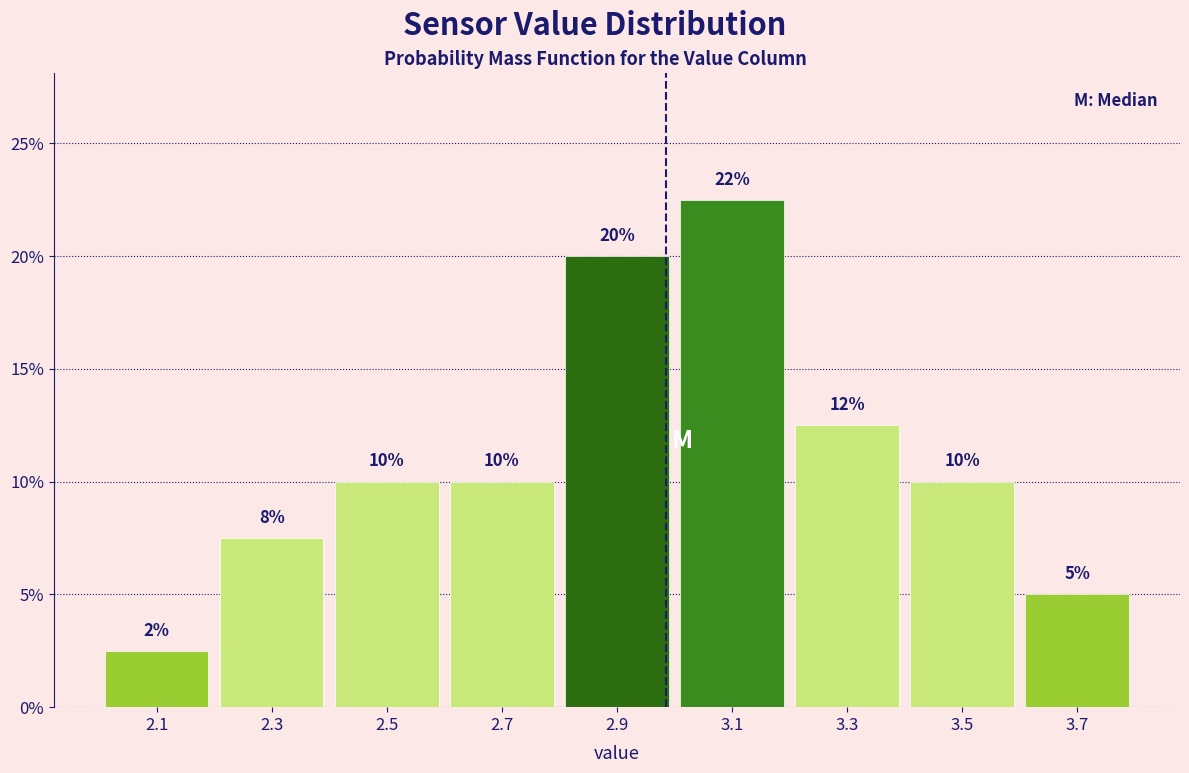

Over which range of the x-axis is the bar tallest?

3.0 to 3.2